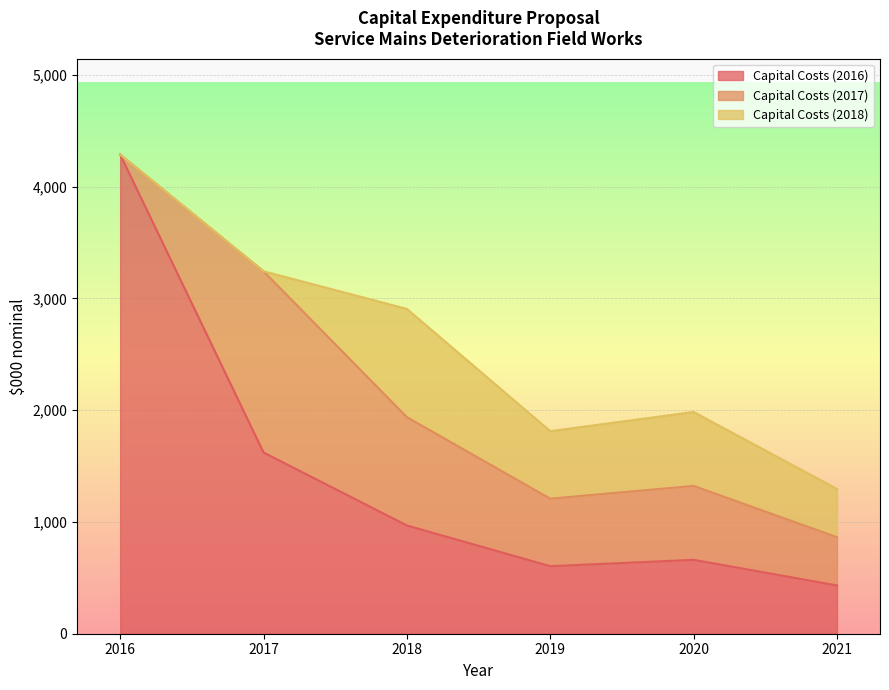

What is the average value of the Capital Costs (2016) series?

1429.0